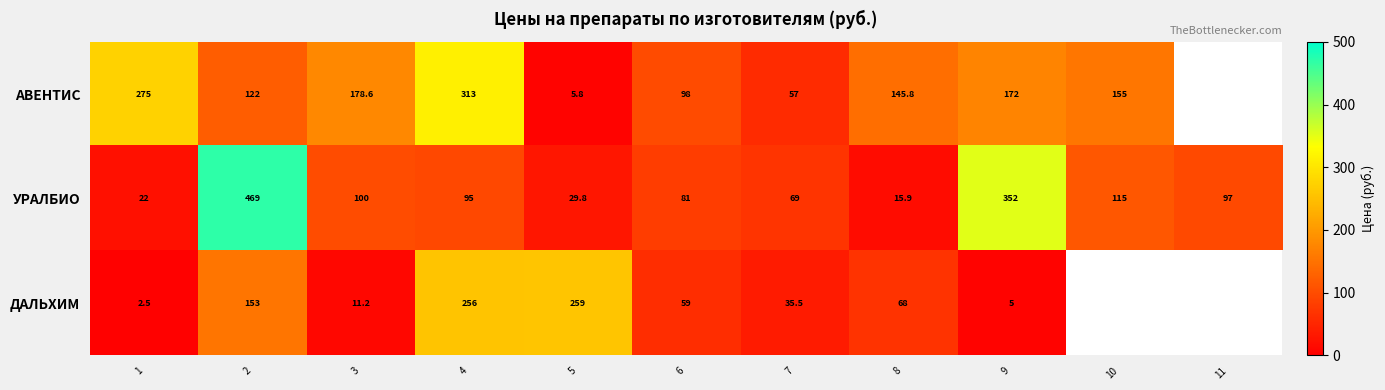

How many data points in УРАЛБИО are less than 95?

5